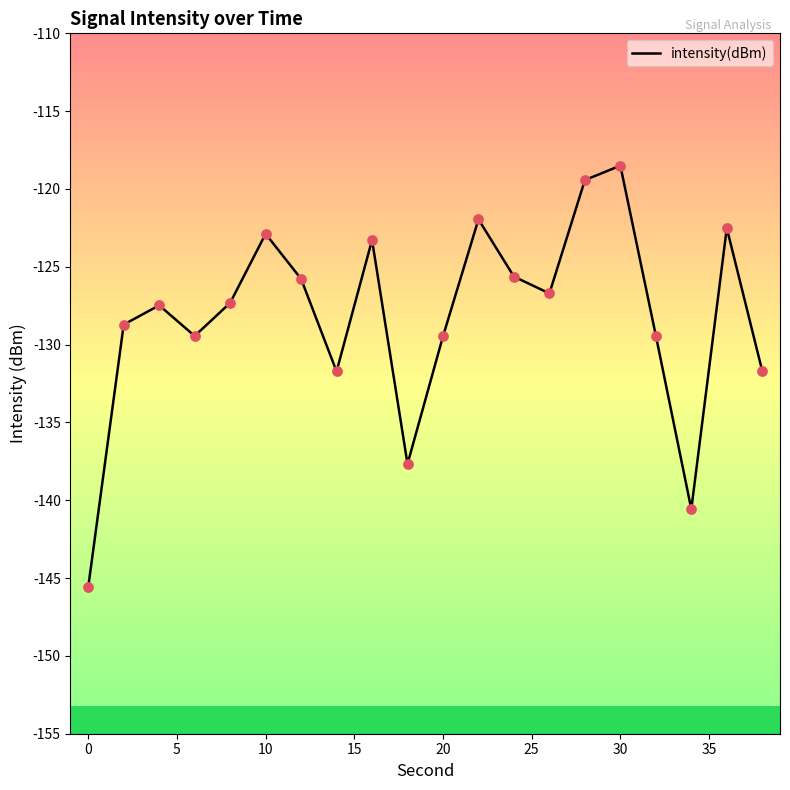

What is the minimum value shown in the chart?

-145.6